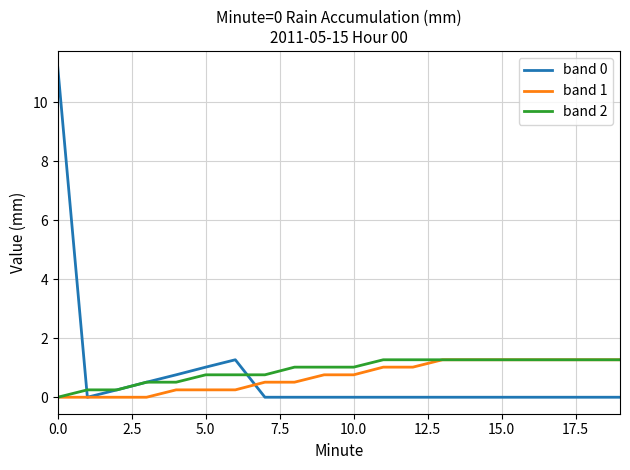

What is the maximum value shown in the chart?

11.2